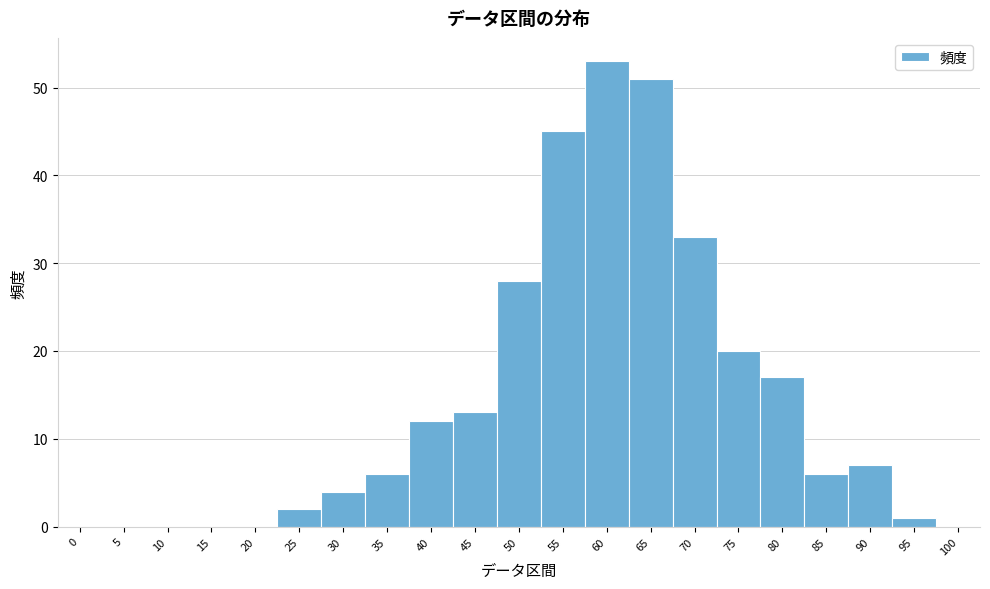

Reading left to right, extract all data points from this chart.

0=0	5=0	10=0	15=0	20=0	25=2	30=4	35=6	40=12	45=13	50=28	55=45	60=53	65=51	70=33	75=20	80=17	85=6	90=7	95=1	100=0